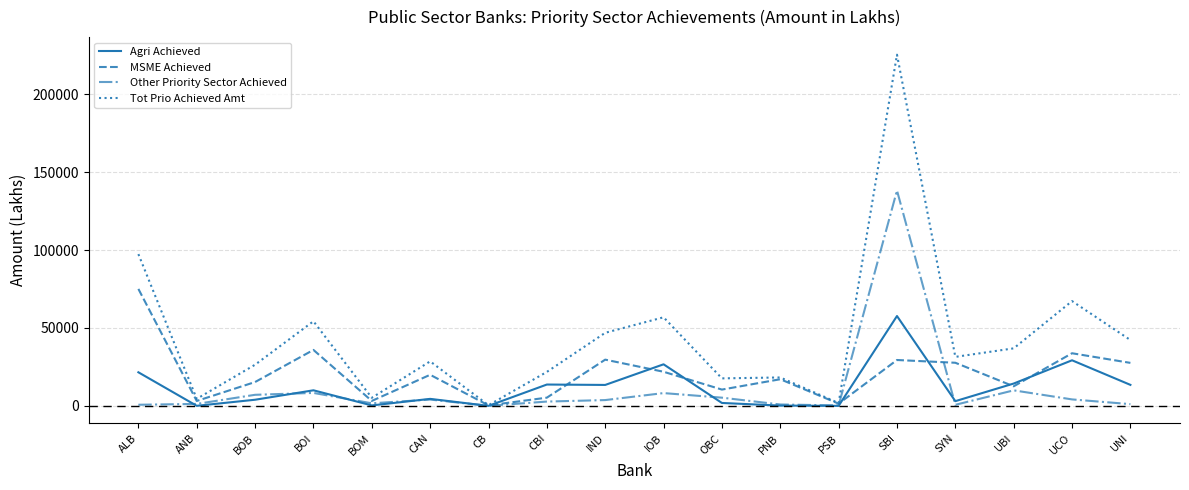

How many values in the Tot Prio Achieved Amt series exceed 31460?

9